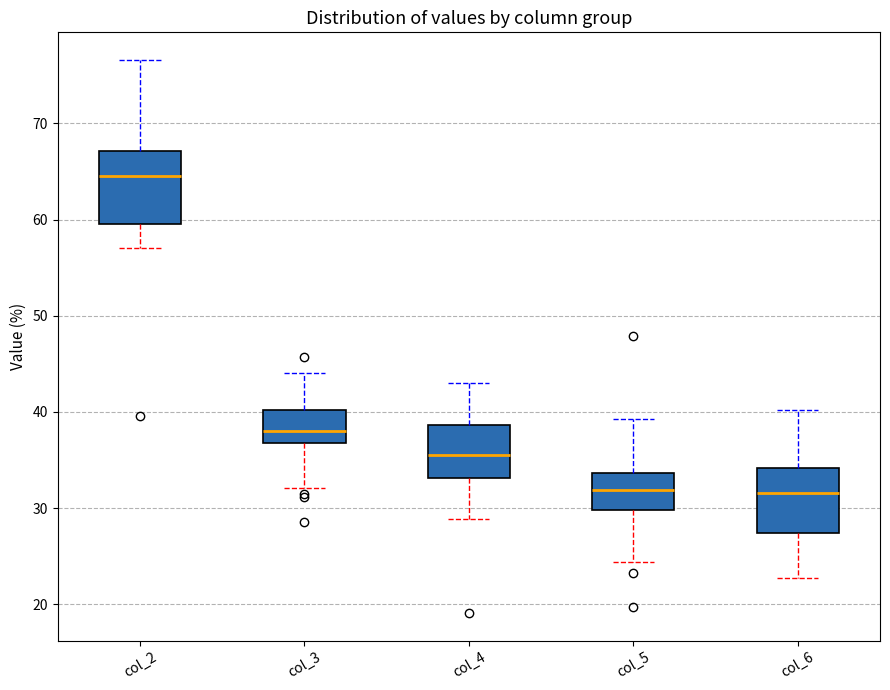

Where is the lower edge of the box for col_6 on the y-axis? The values are not printed on the chart, so give them approximately, as read against the axis.

27